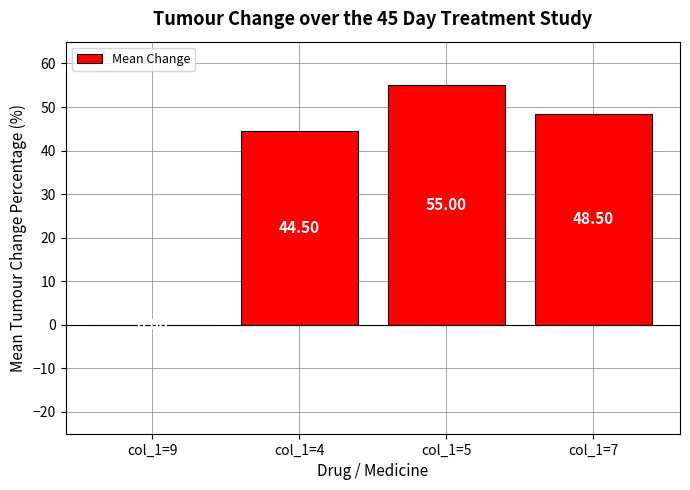

What is the sum of all values?

148.0